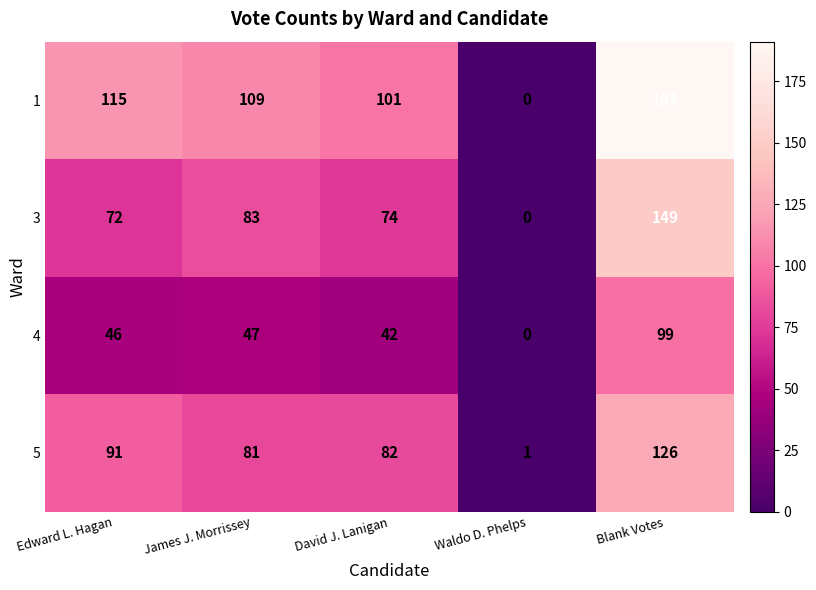

List the labels in order of 4 value, largest first.

Blank Votes, James J. Morrissey, Edward L. Hagan, David J. Lanigan, Waldo D. Phelps